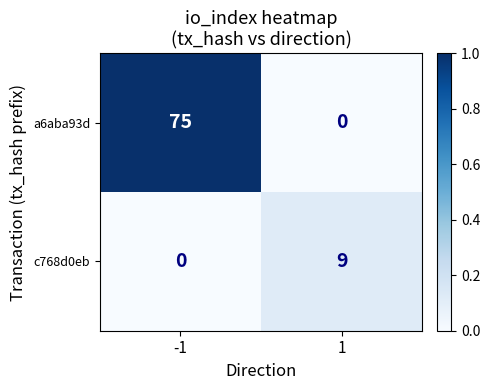

True or false: c768d0eb has a value of 13 at 1.

False